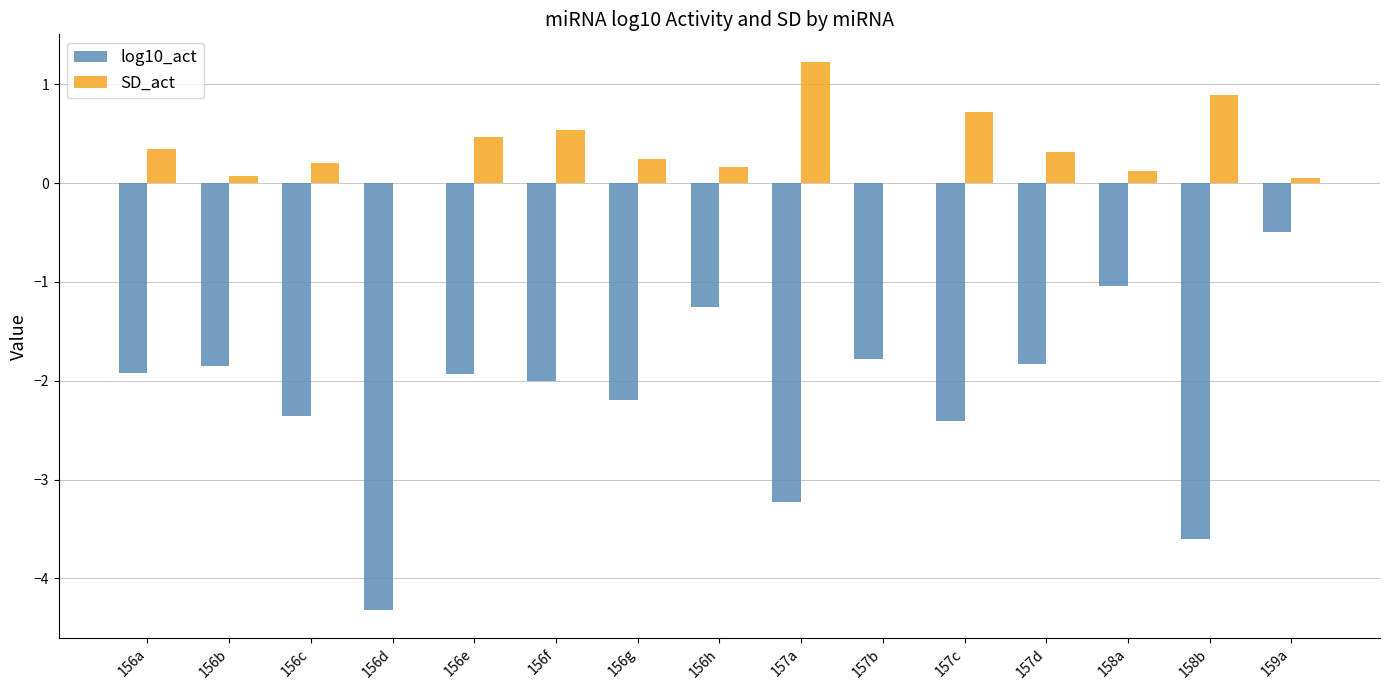

What is the average value of the SD_act series?

0.4